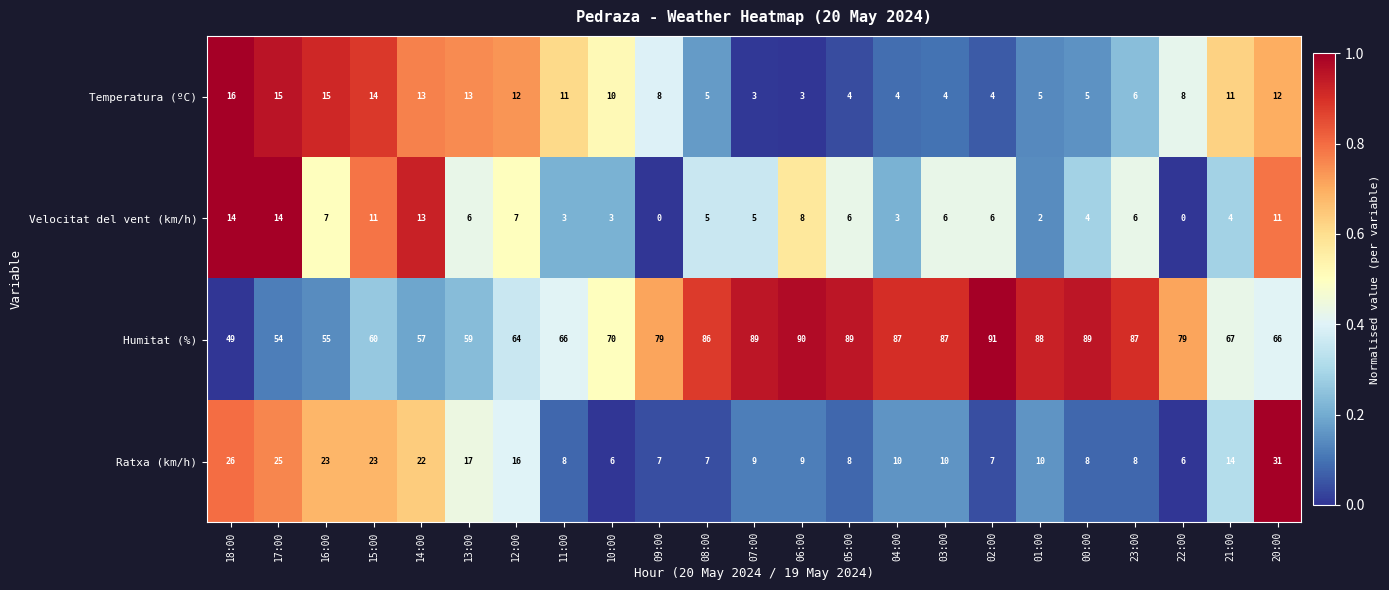

What is the total value across all series at 07:00?

106